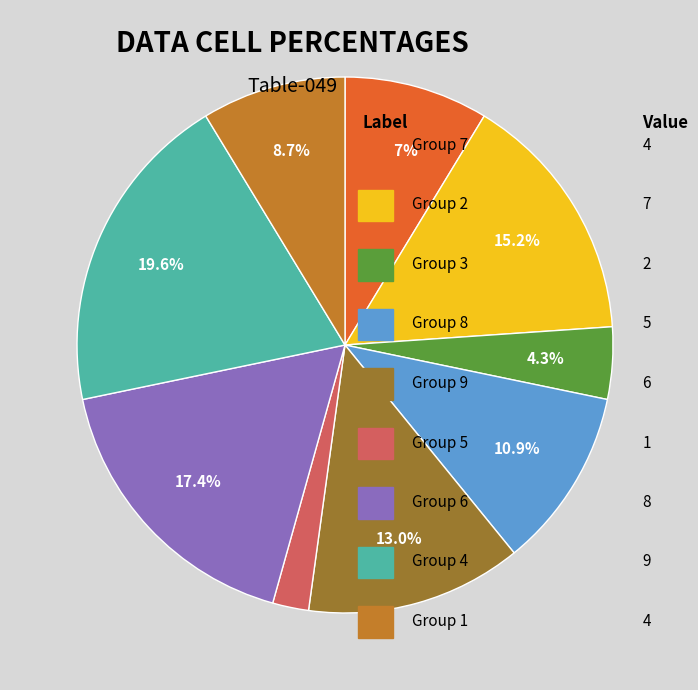

Is there any slice that represents more than half of the pie?

No